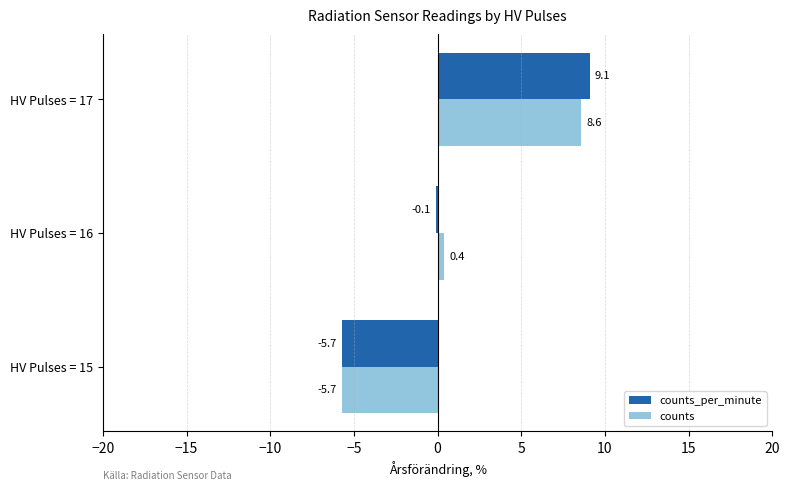

Is the value of counts_per_minute at HV Pulses = 16 greater than the value of counts at HV Pulses = 15?

Yes